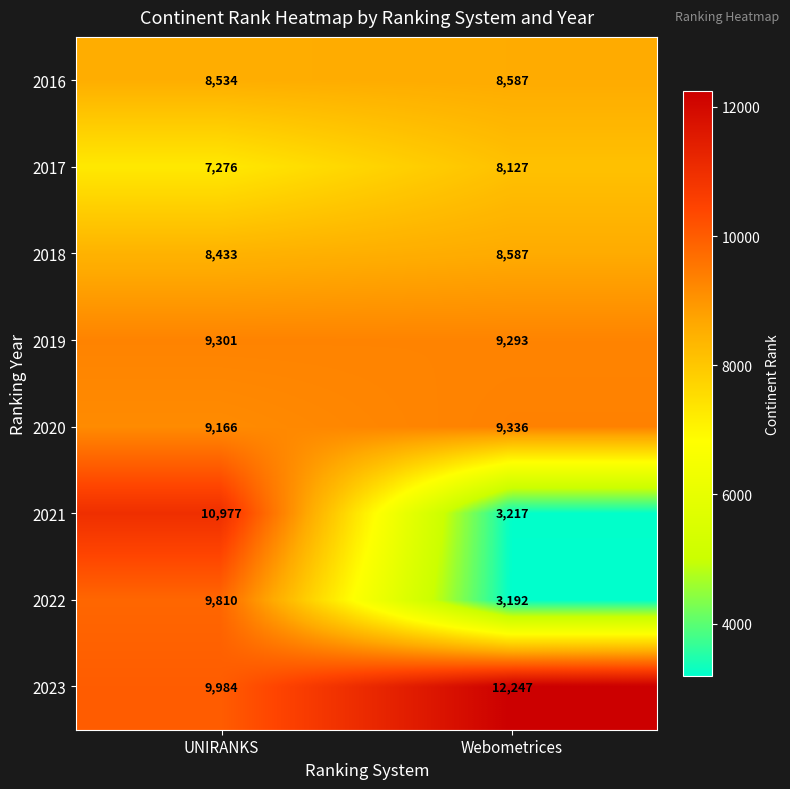

Count the number of data series in this chart.

8